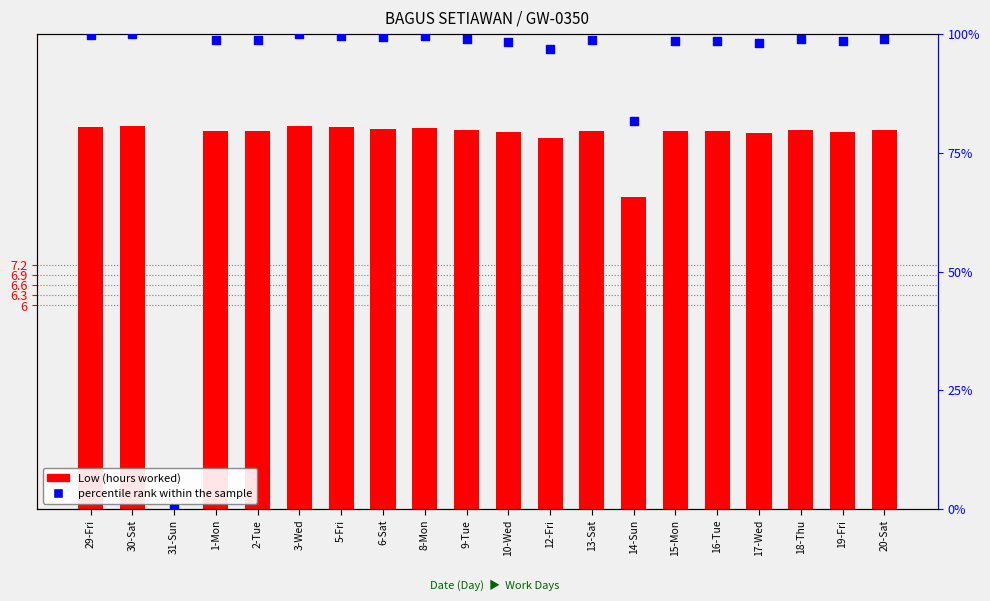

At which category is the sum across all series the highest?

30-Sat